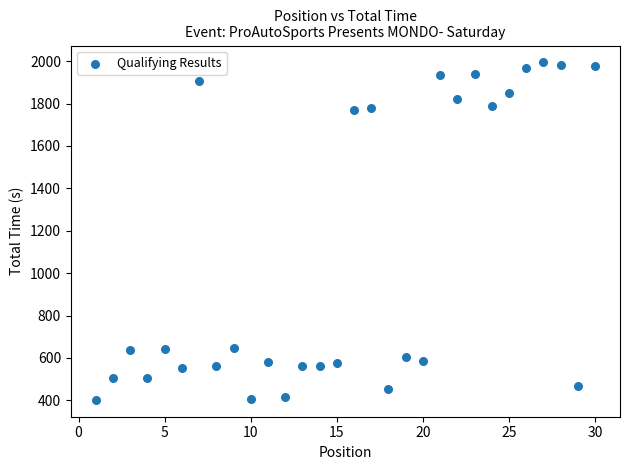

What is the range of X values (max minus min)?

29.0